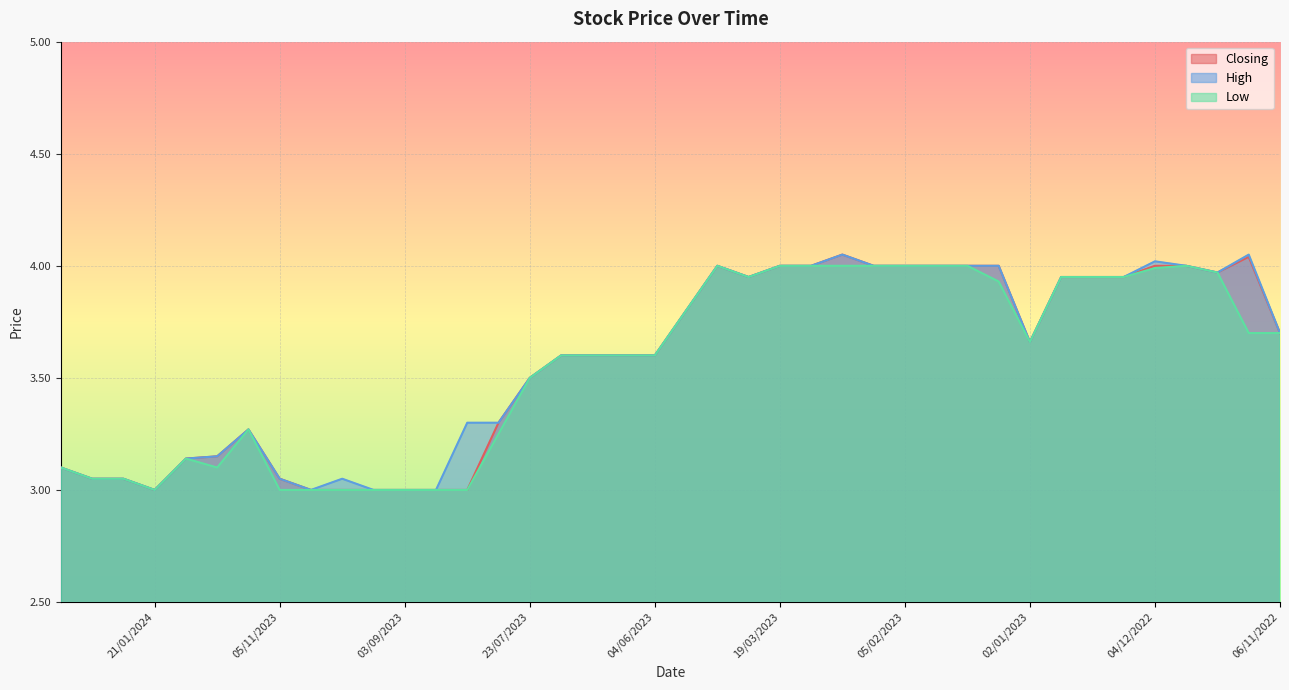

Which category has the lowest value in the Closing series?

21/01/2024